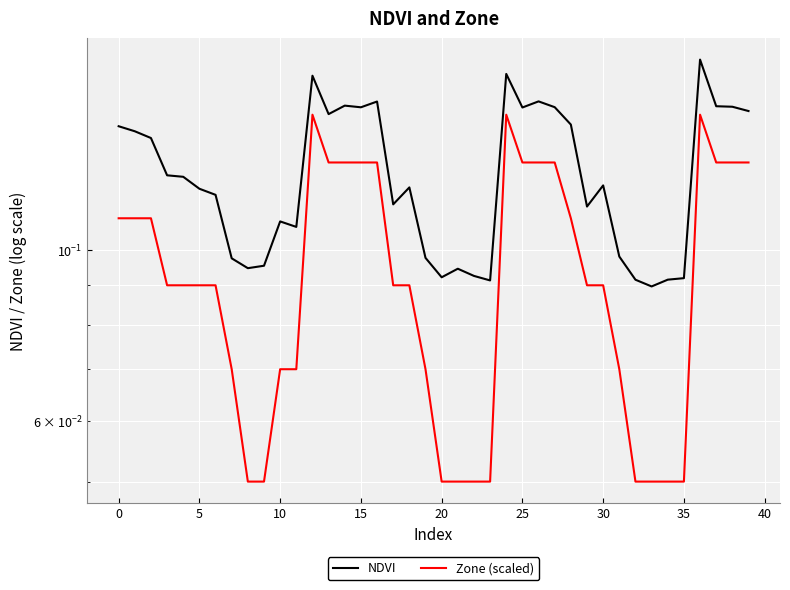

How many lines are shown in the chart?

2